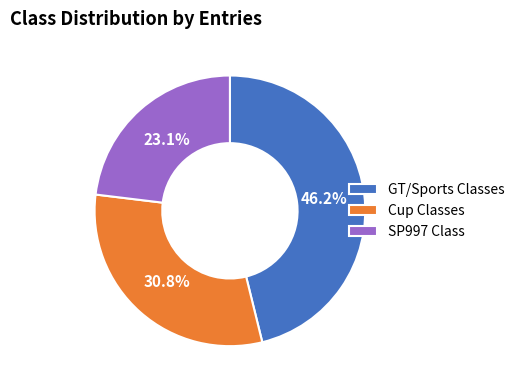

Is there any slice that represents more than half of the pie?

No